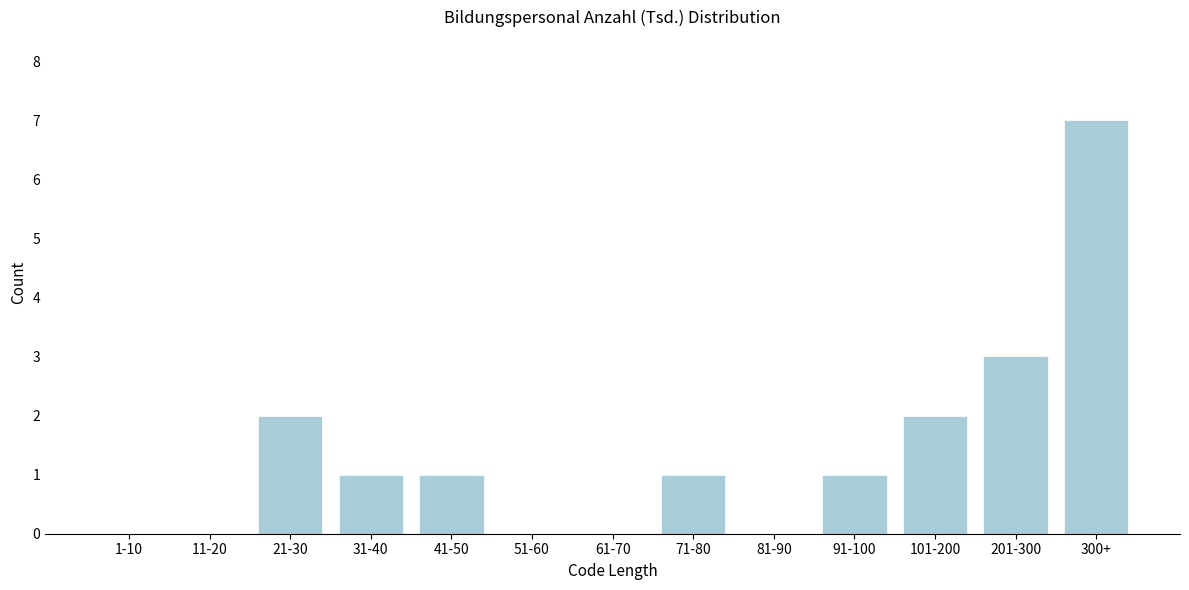

Reading left to right, list all the values displayed in this chart.

1-10=0	11-20=0	21-30=2	31-40=1	41-50=1	51-60=0	61-70=0	71-80=1	81-90=0	91-100=1	101-200=2	201-300=3	300+=7